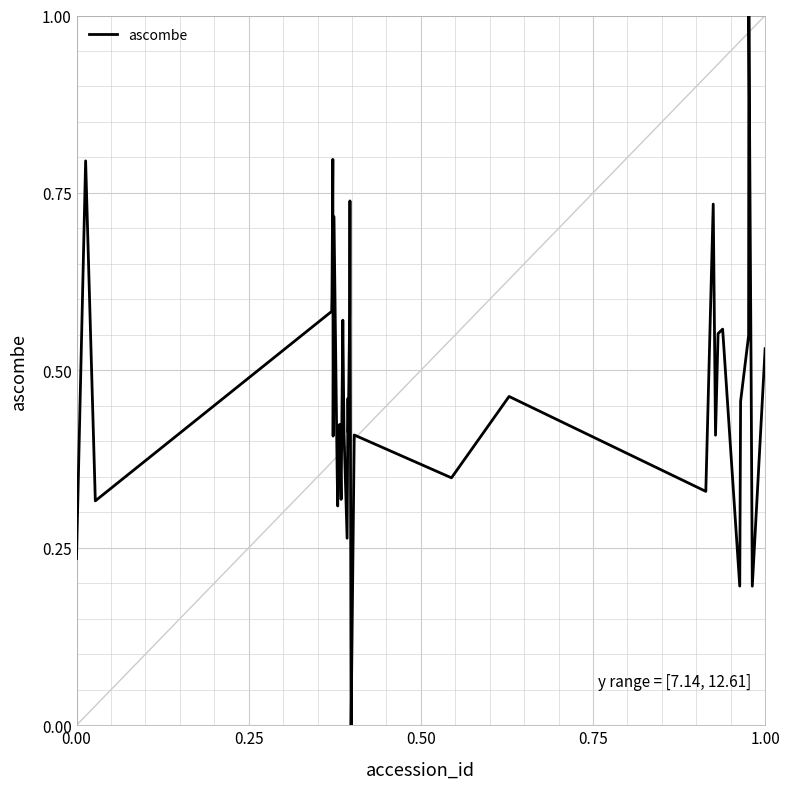

What is the maximum value shown in the chart?

1.0